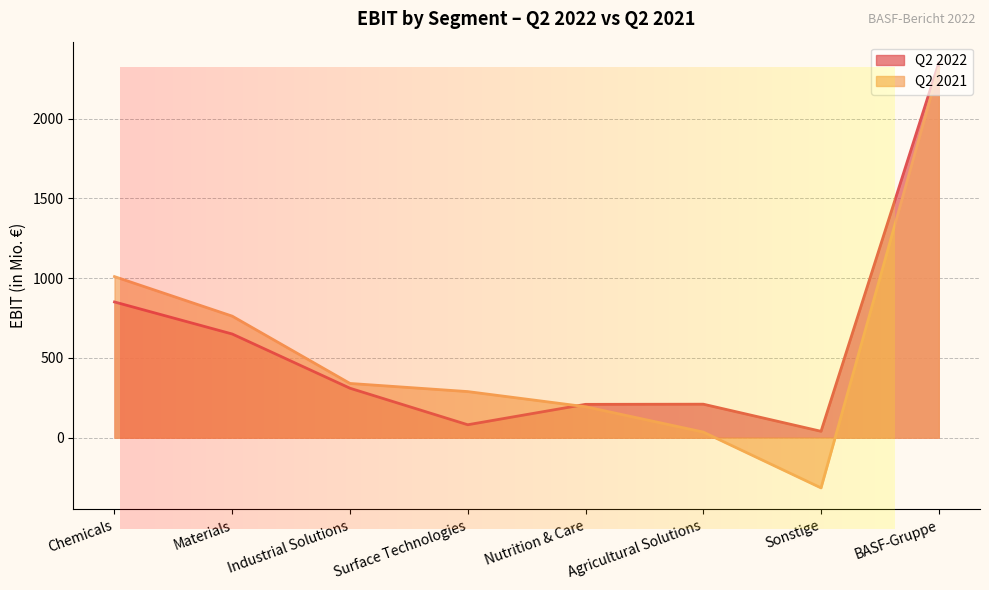

Rank the series at Materials from highest to lowest value.

Q2 2021, Q2 2022